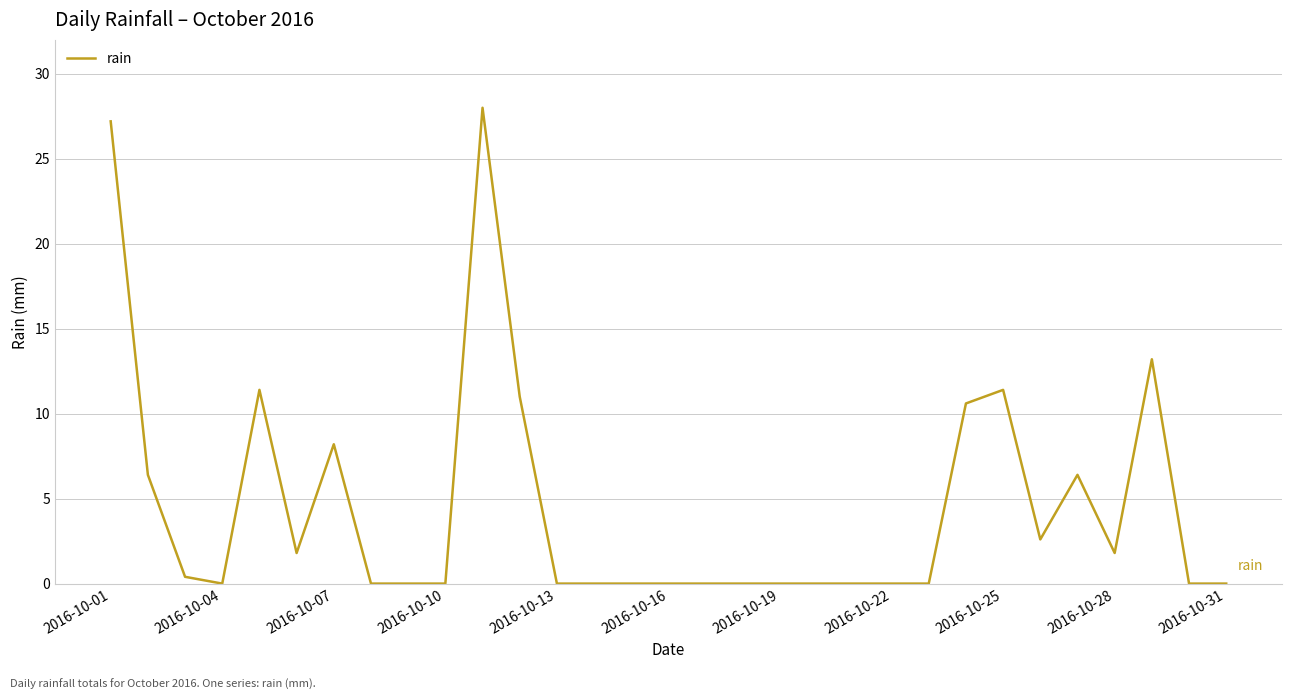

True or false: there are more than 1 points higher than both neighbors.

True